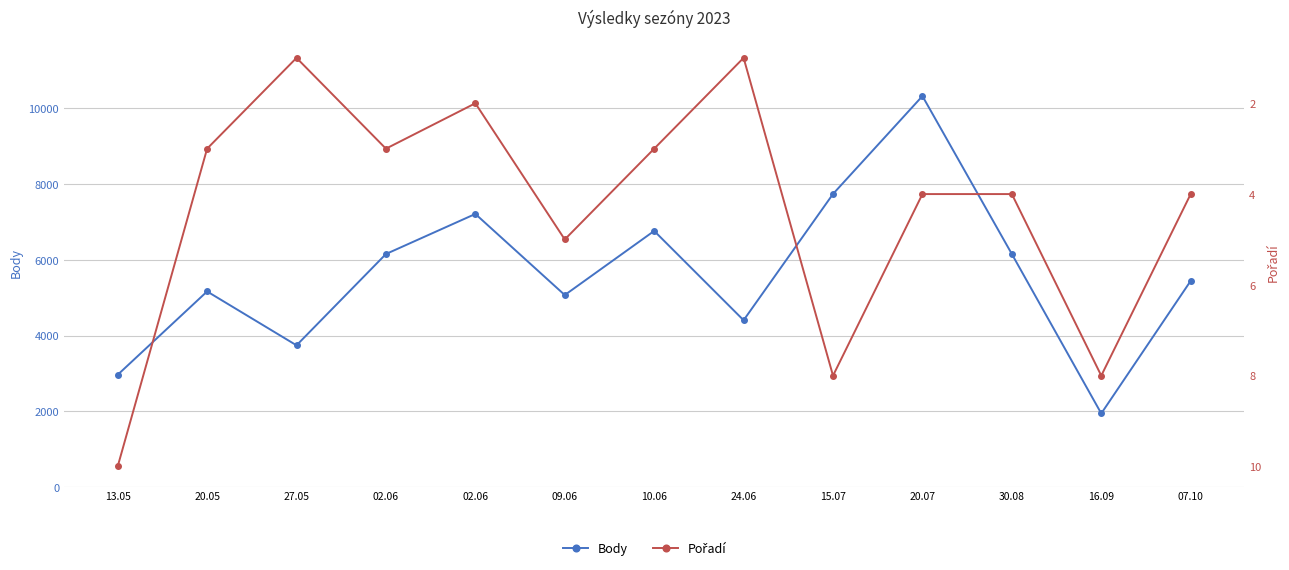

Is it true that Pořadí equals 7 at 20.07?

False